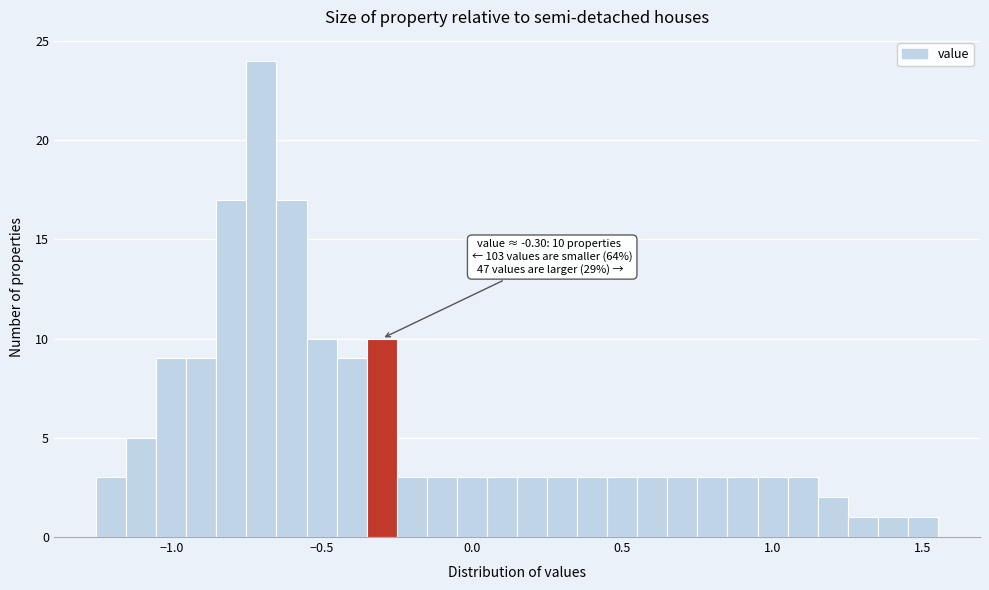

Read against the x-axis, roughly where is the centre of the tallest bar?

-0.70